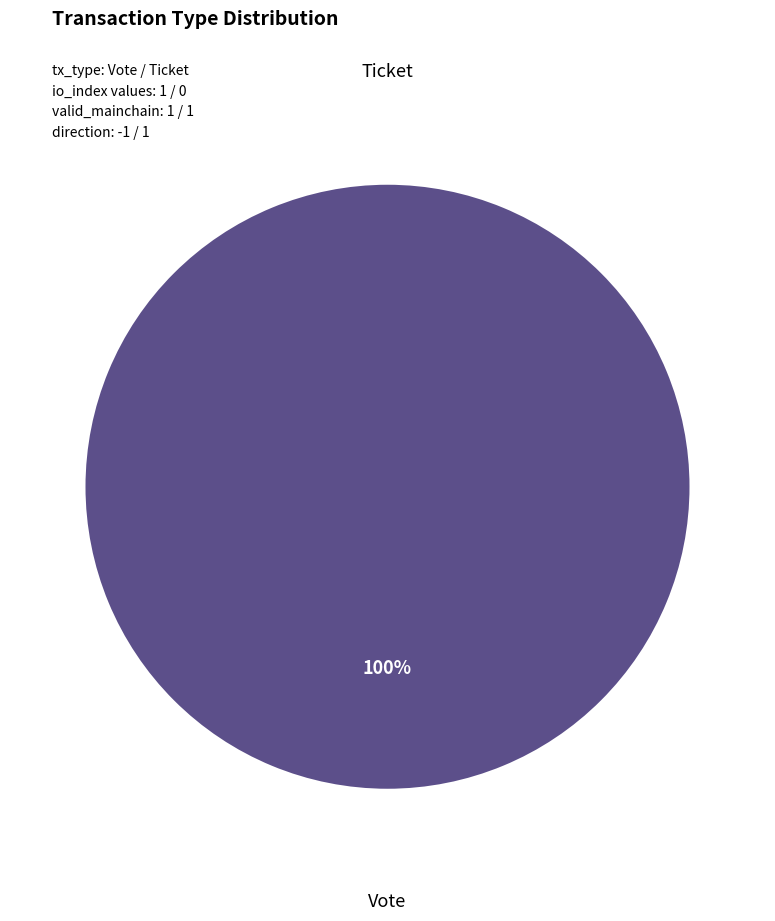

Count the number of slices in the pie.

2